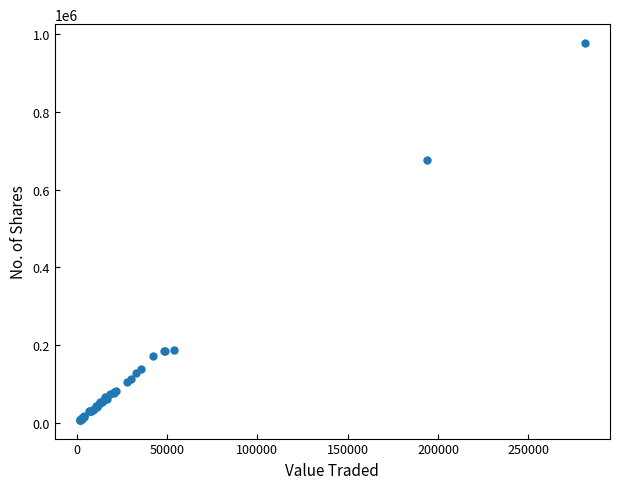

What Y value in the scatter plot is closest to 492557?

675899